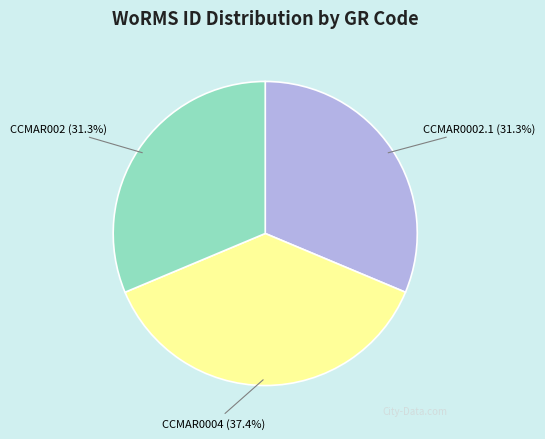

Does any single category account for the majority?

No